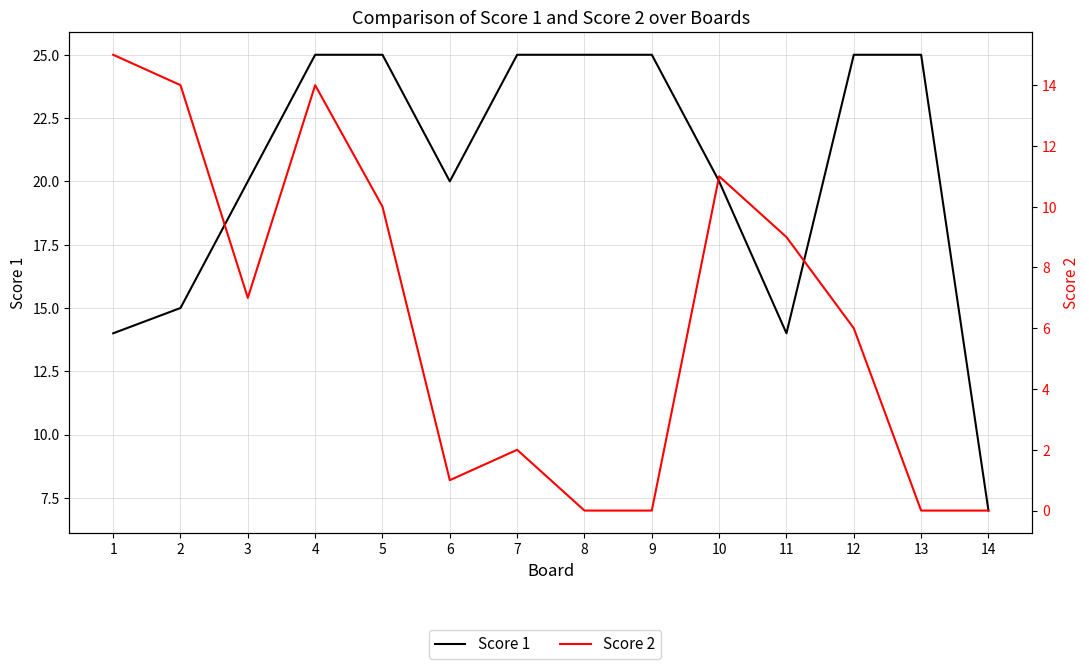

Reading left to right, list all the values displayed in this chart.

Score 1: 1=14	2=15	3=20	4=25	5=25	6=20	7=25	8=25	9=25	10=20	11=14	12=25	13=25	14=7
Score 2: 1=15	2=14	3=7	4=14	5=10	6=1	7=2	8=0	9=0	10=11	11=9	12=6	13=0	14=0